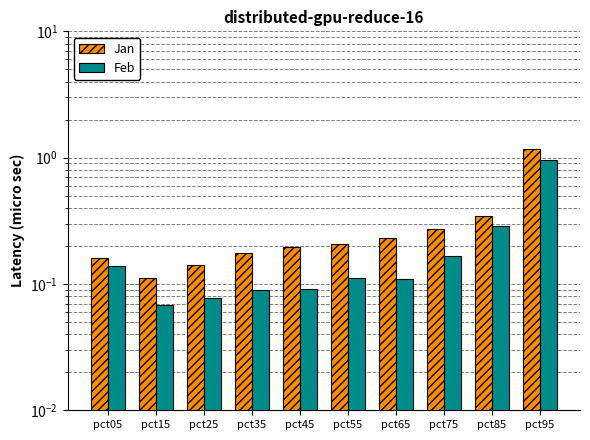

Where is Jan nearest to the value 0?

pct15